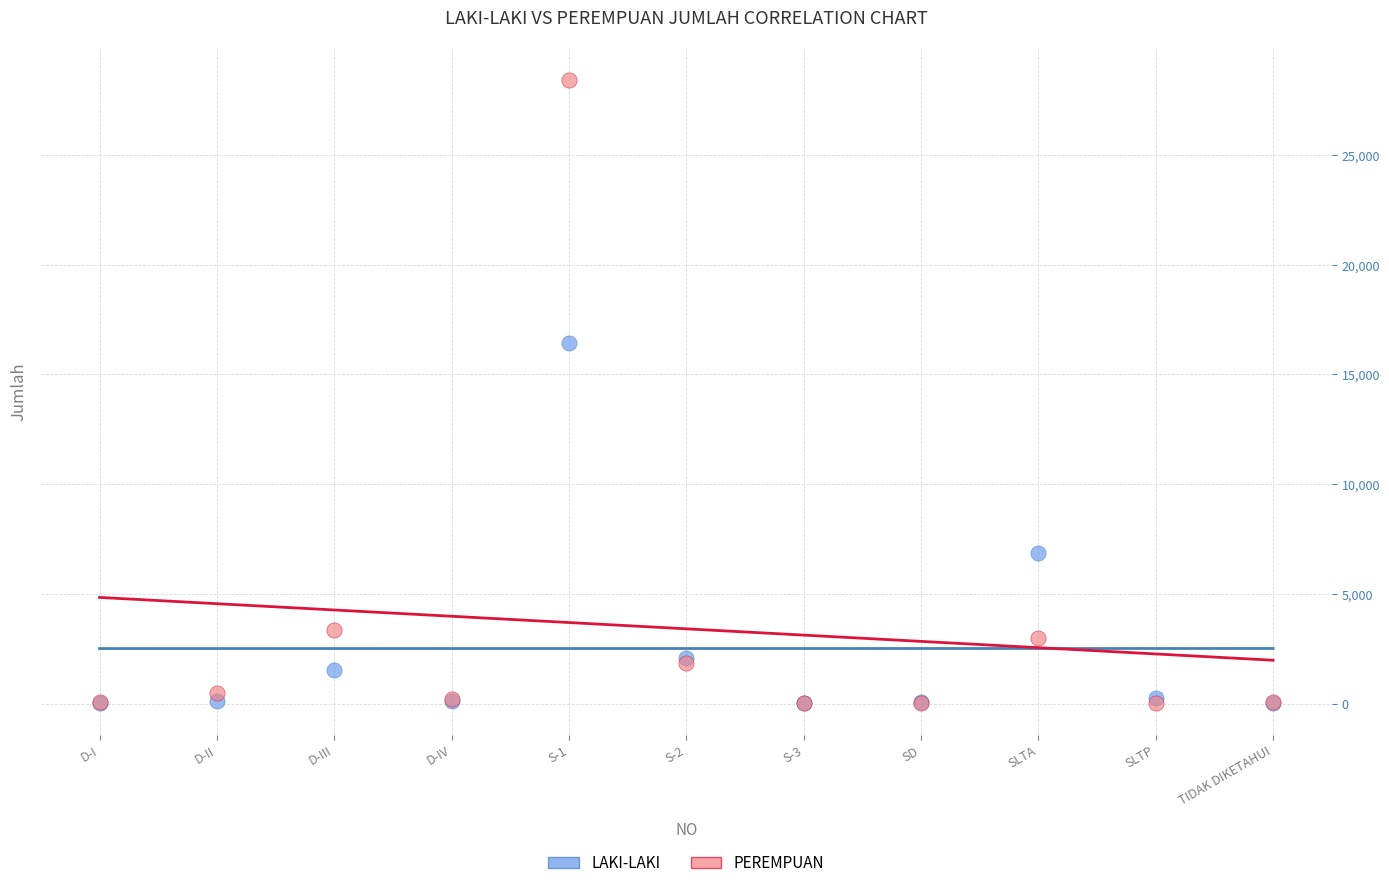

In the LAKI-LAKI series, what Y value is closest to 8231?

6853